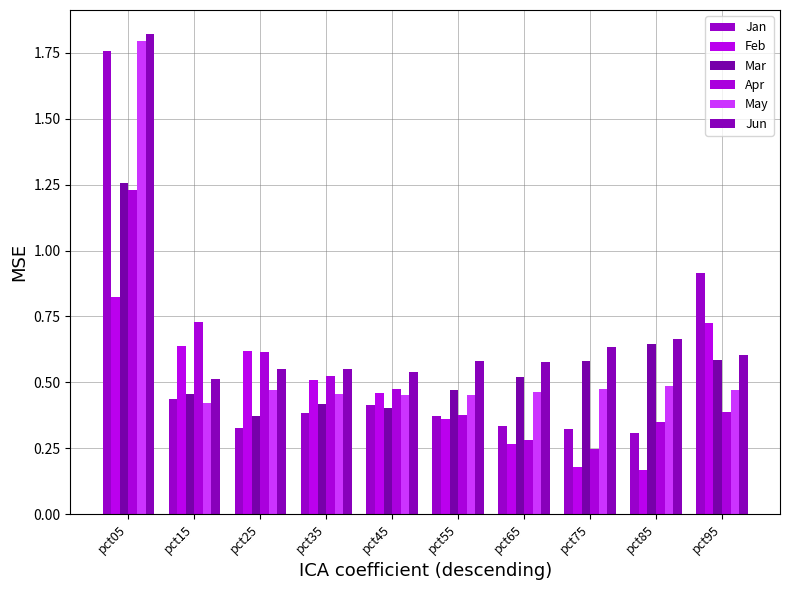

Count the number of categories in the chart.

10